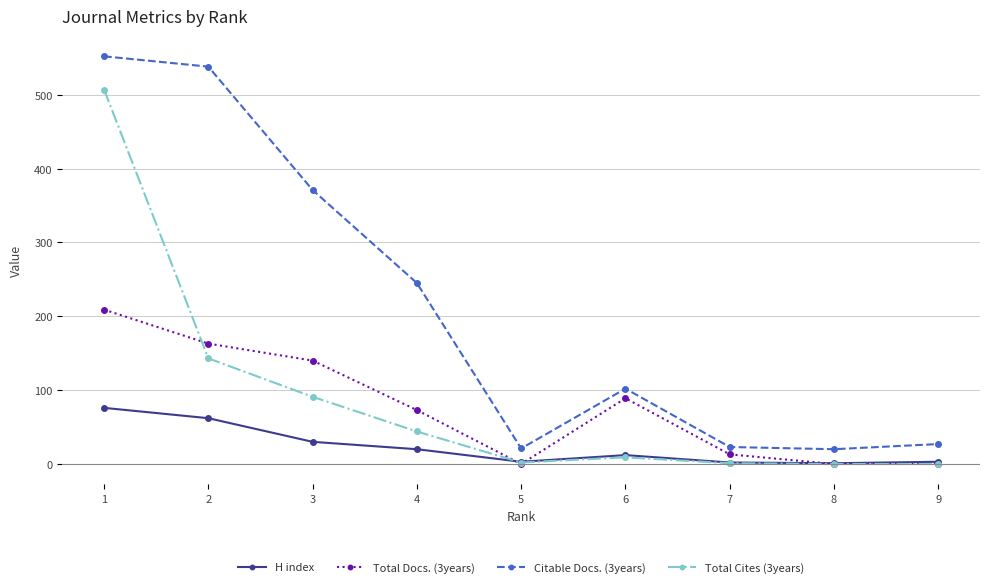

True or false: Citable Docs. (3years) has more than 2 interior local peaks.

False